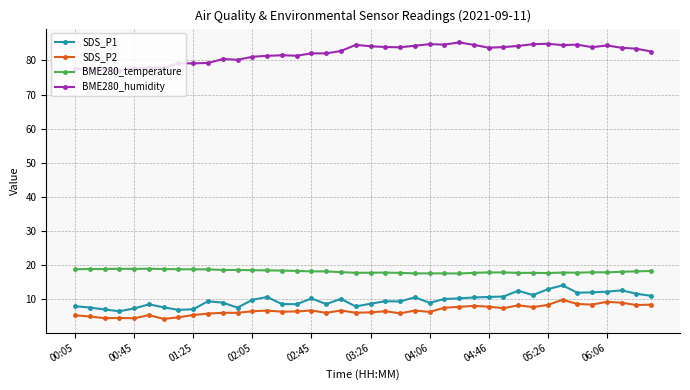

What is the lowest value of the BME280_humidity series?

77.0